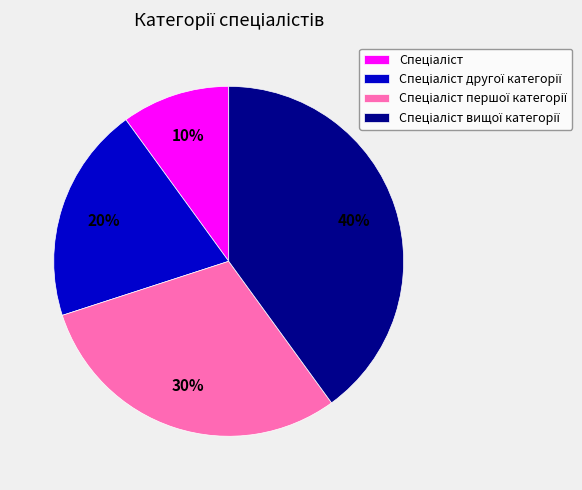

Is there a majority slice in this chart?

No